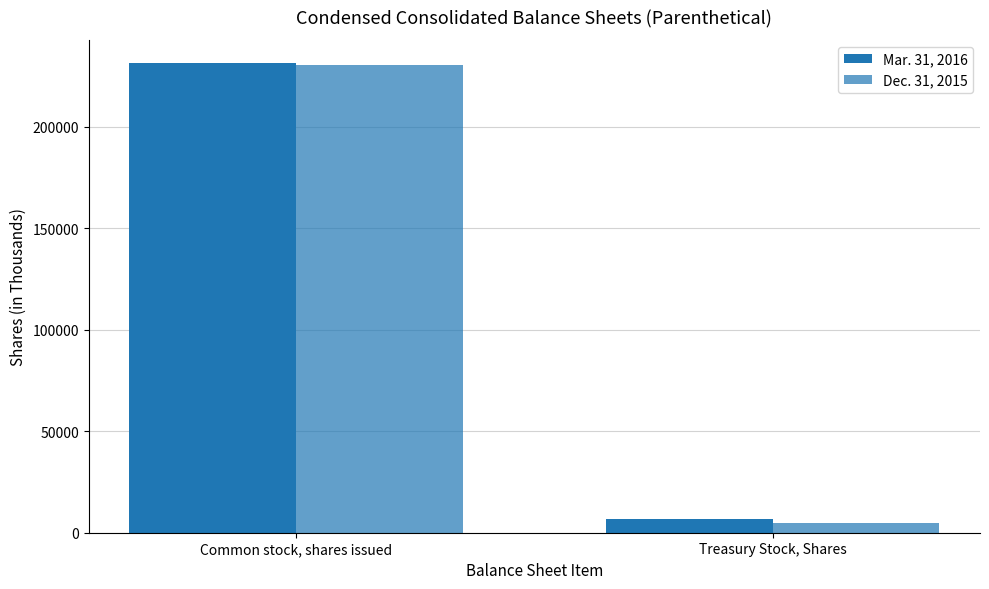

How many bars are there in total?

4